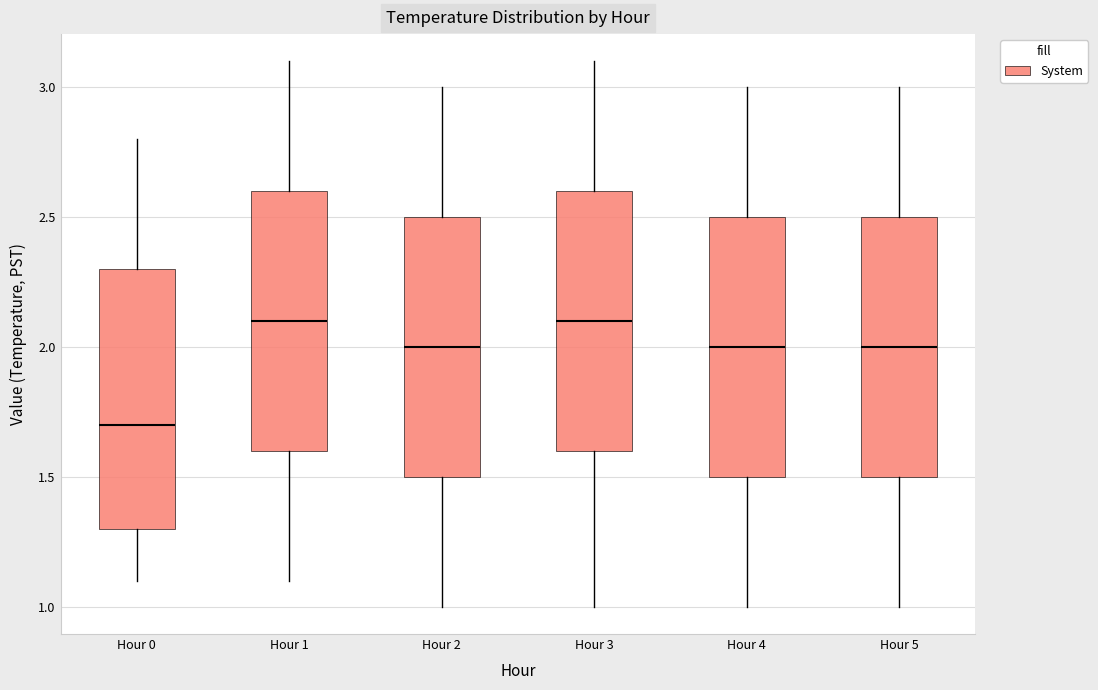

Where does the lower whisker of the box for Hour 5 end on the y-axis? The values are not printed on the chart, so give them approximately, as read against the axis.

1.0